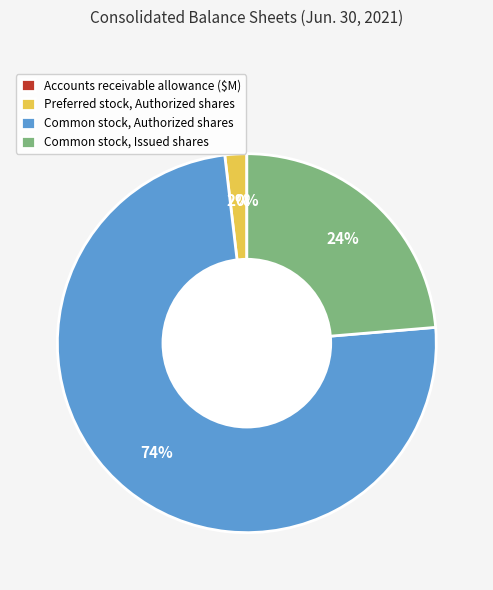

Does Common stock, Authorized shares account for over 50% of the chart?

Yes